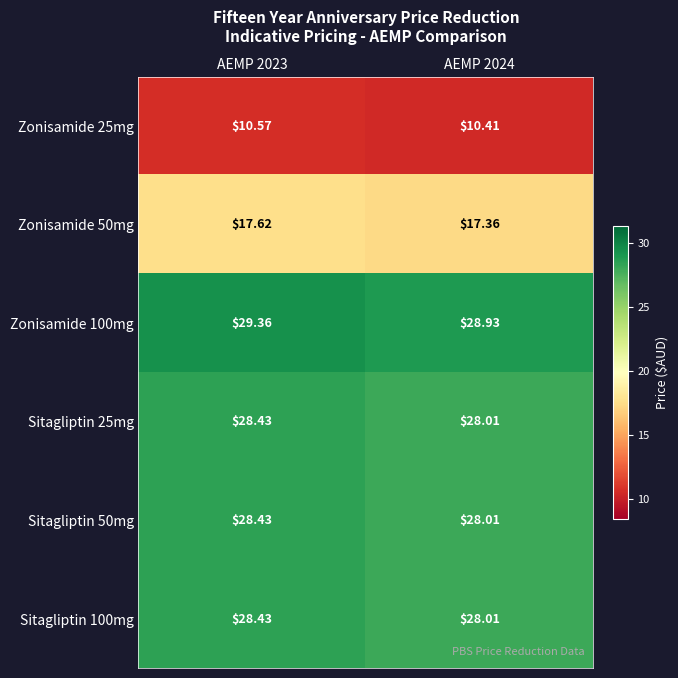

Is the value of Zonisamide 25mg at AEMP 2024 greater than the value of Zonisamide 50mg at AEMP 2024?

No